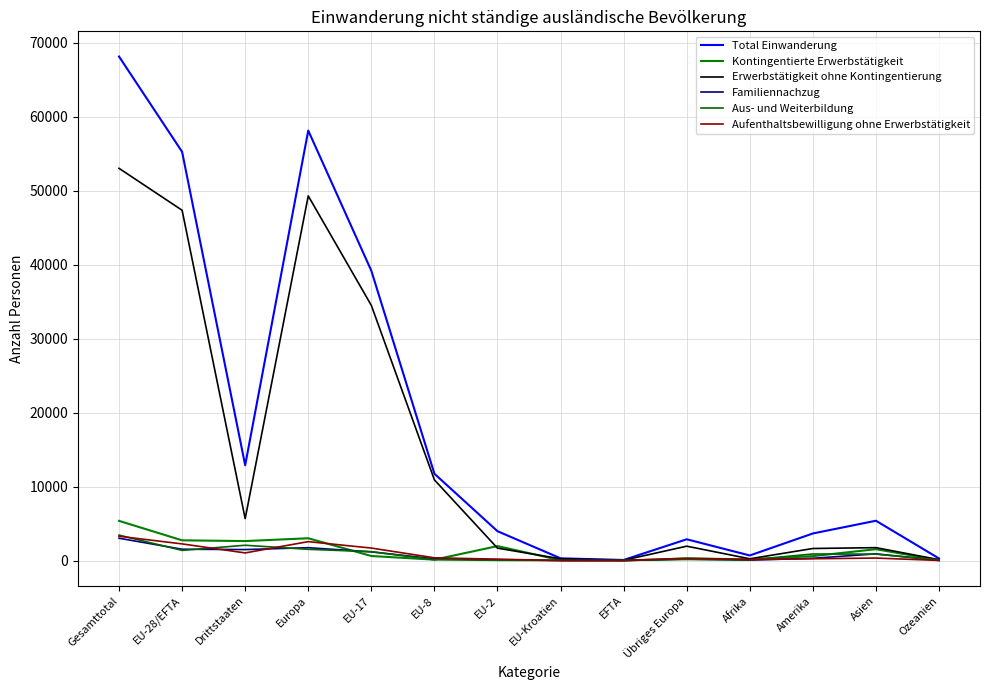

What is the value of the Kontingentierte Erwerbstätigkeit point at the 6th from the left?

119